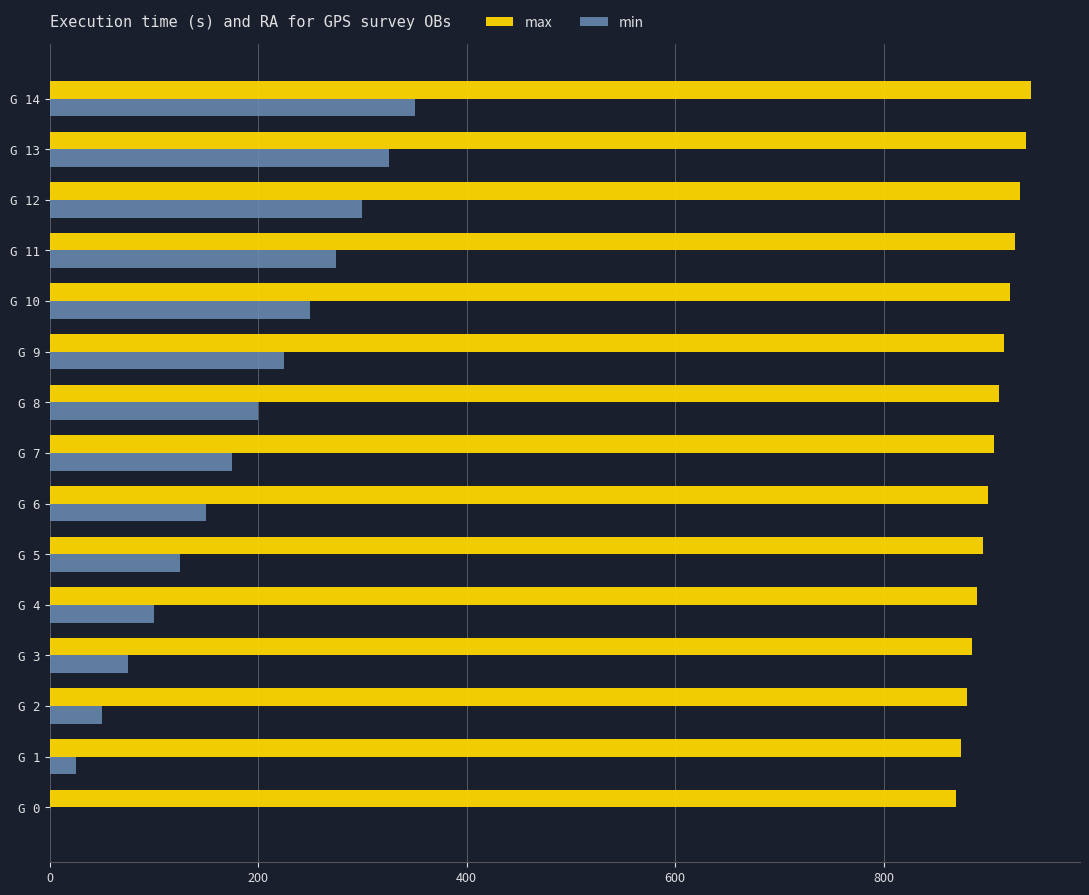

What is the sum of the min values at G 5 and G 14?

475.0